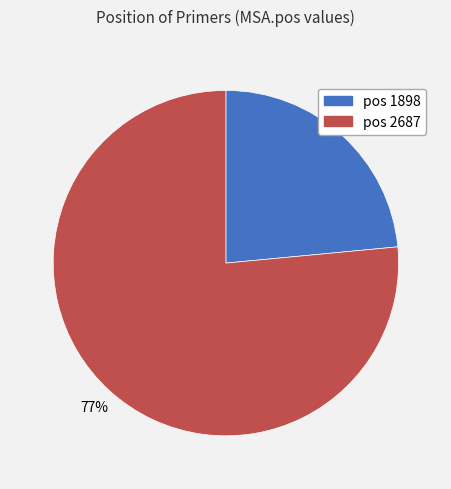

Count the number of slices in the pie.

2